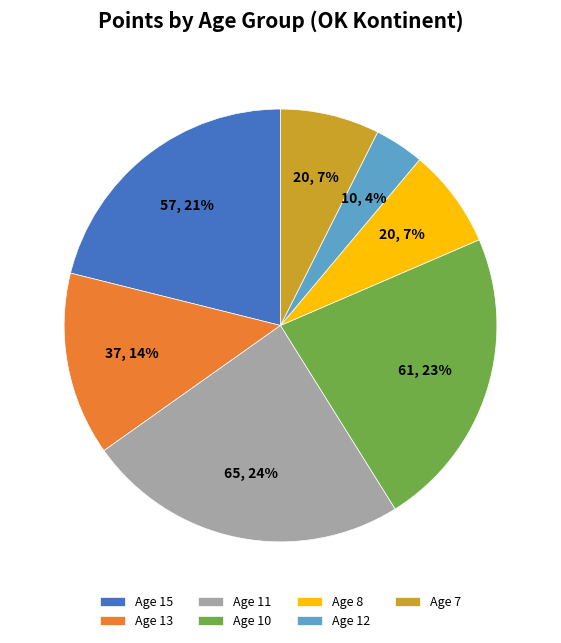

How many slices are in this pie chart?

7